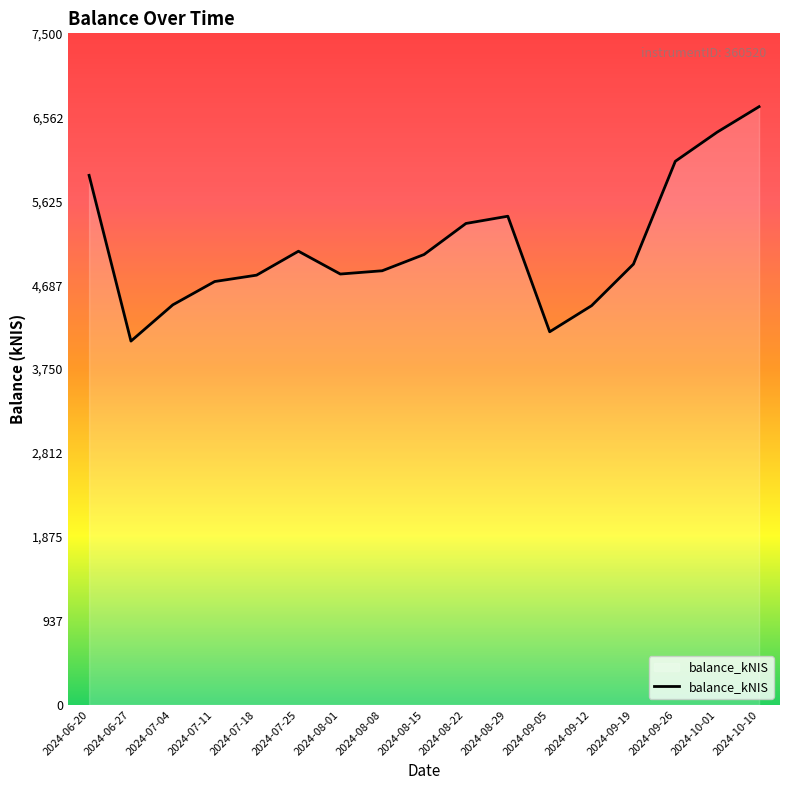

Where does the data first go above 4922?

2024-06-20